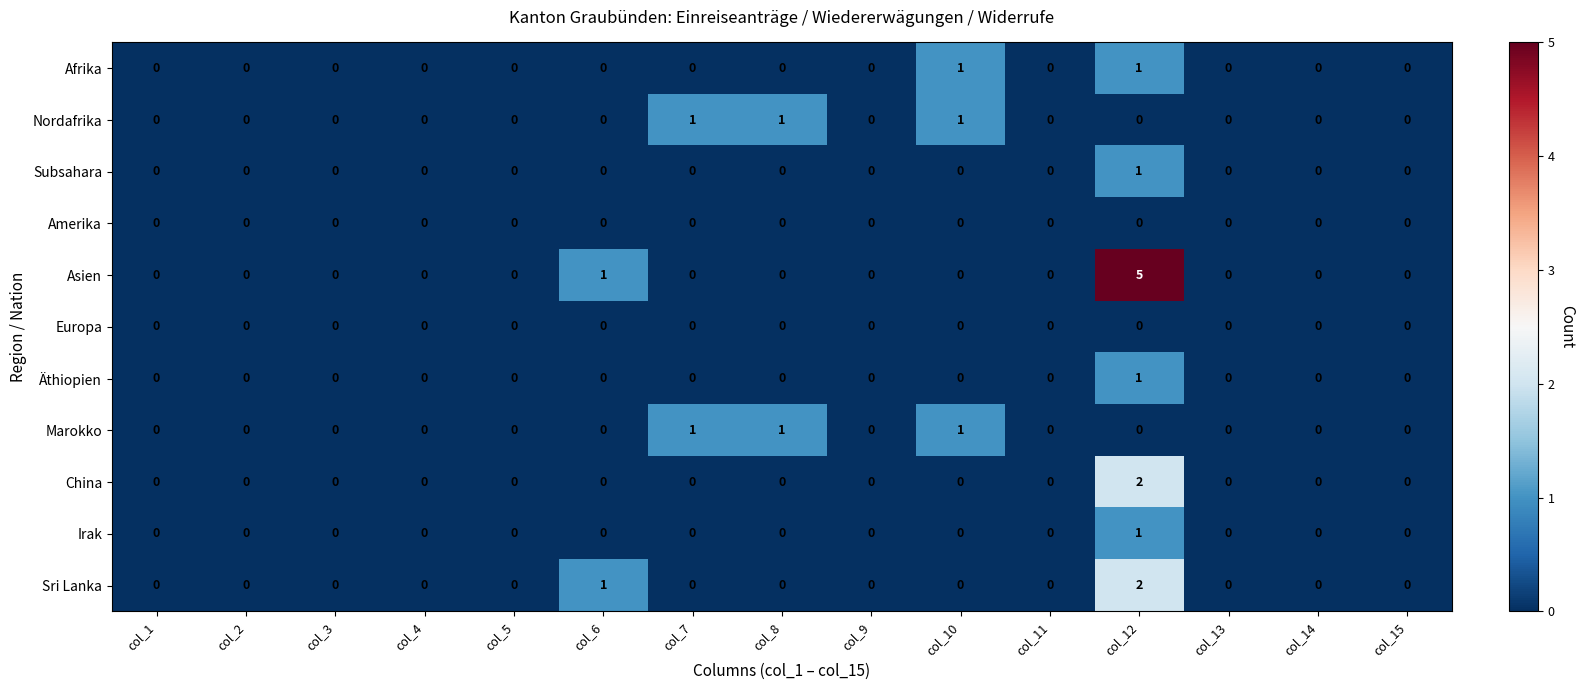

Count the Subsahara values in the range 0 to 1.

15